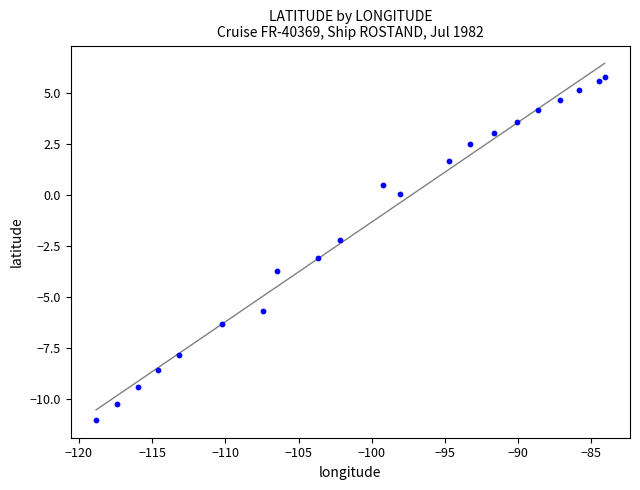

What is the range of X values (max minus min)?

34.7